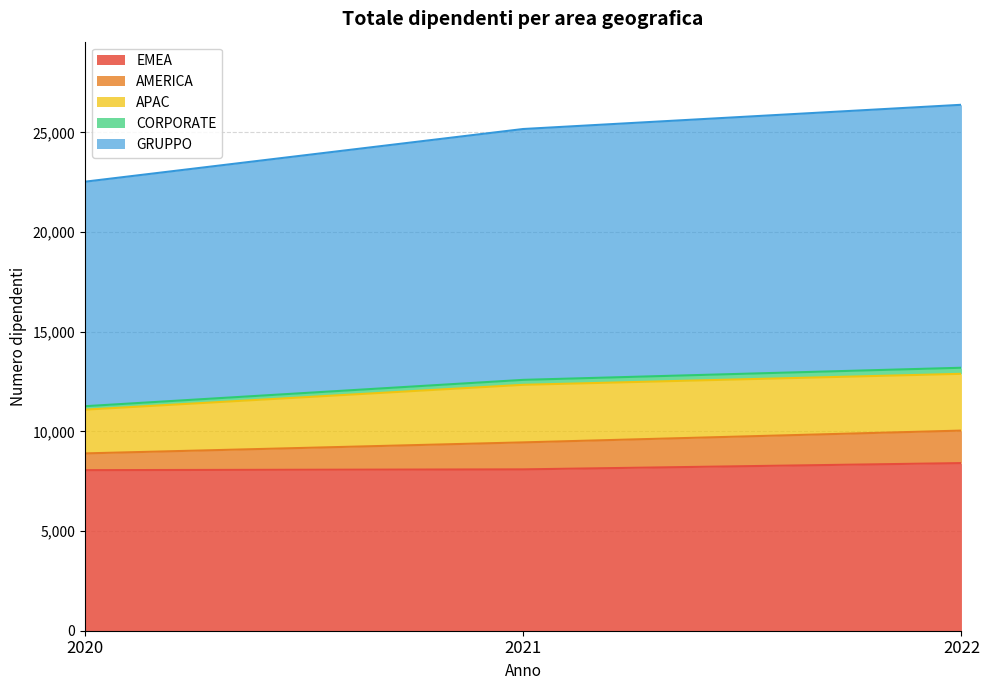

What is the maximum value for EMEA?

8411